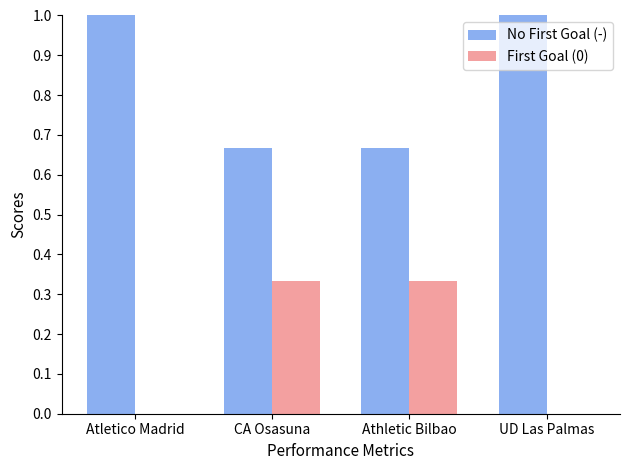

What is the sum of all No First Goal (-) values?

3.3